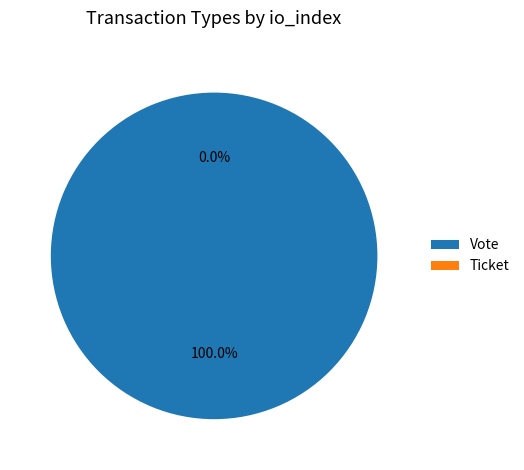

Which slice is the largest?

Vote